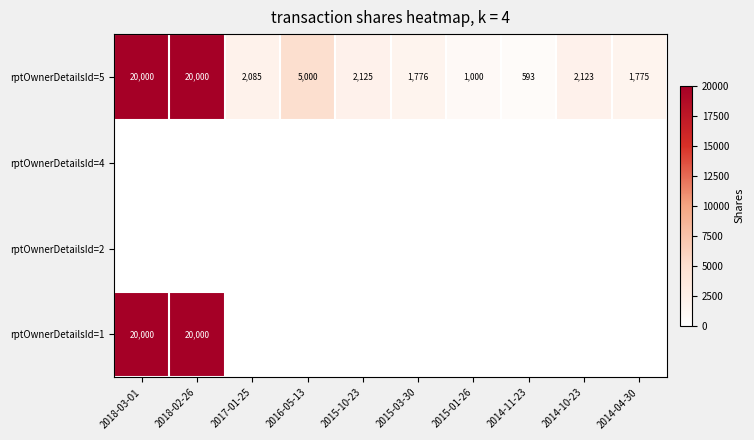

At how many categories does at least one series exceed 8285?

2